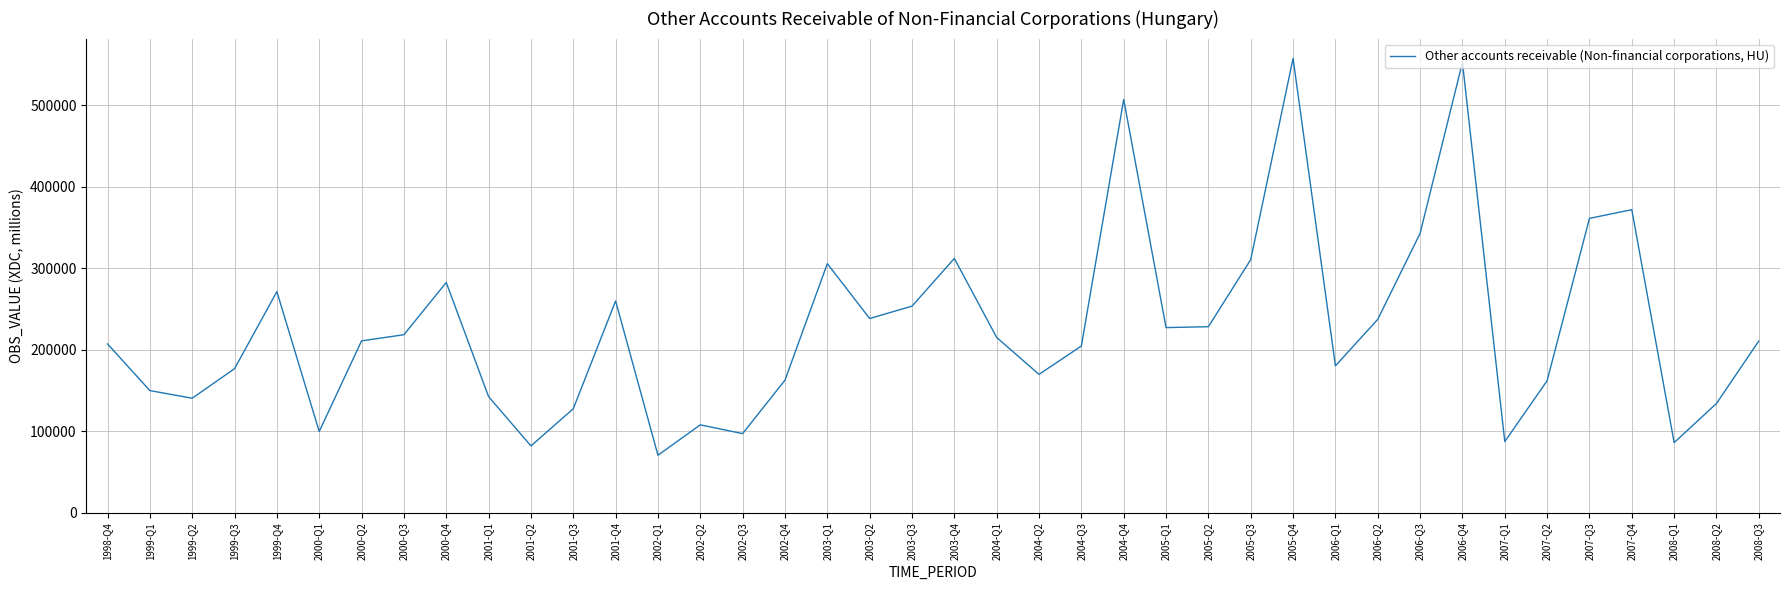

What is the smallest value displayed?

70516